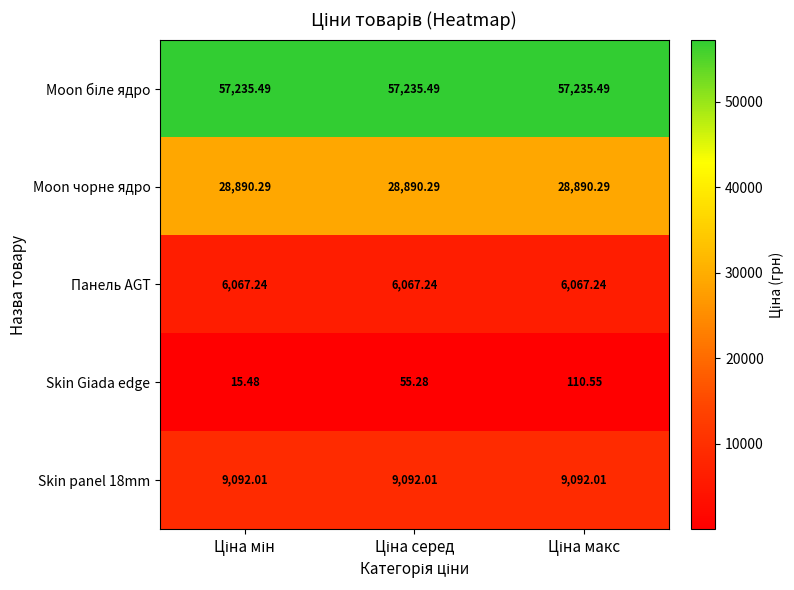

Which series has the largest range (max minus min)?

Skin Giada edge